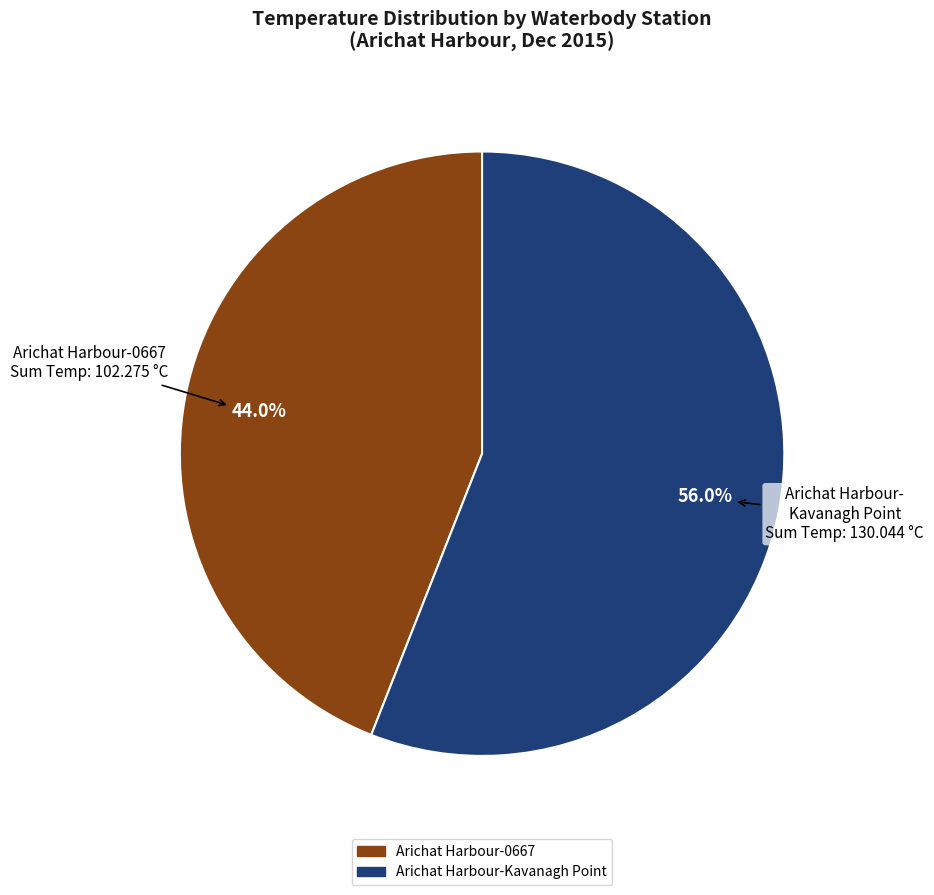

Rank the categories by value from lowest to highest.

Arichat Harbour-0667, Arichat Harbour-Kavanagh Point